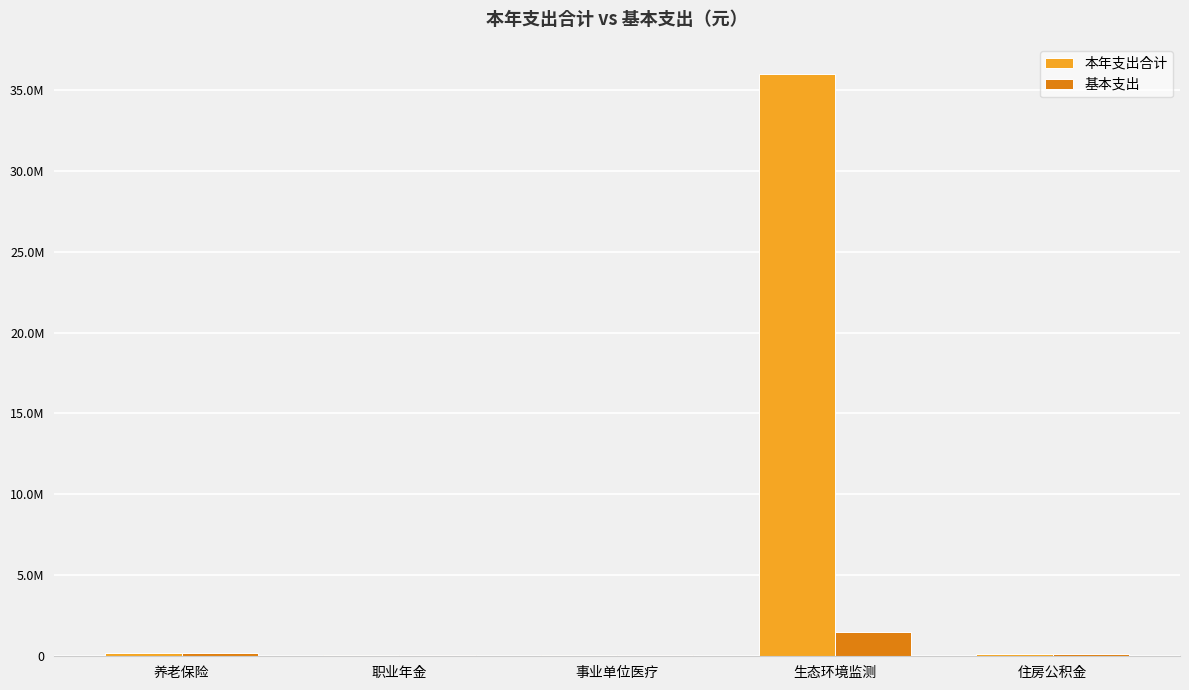

Are the bars grouped side by side (vs. stacked)?

Yes